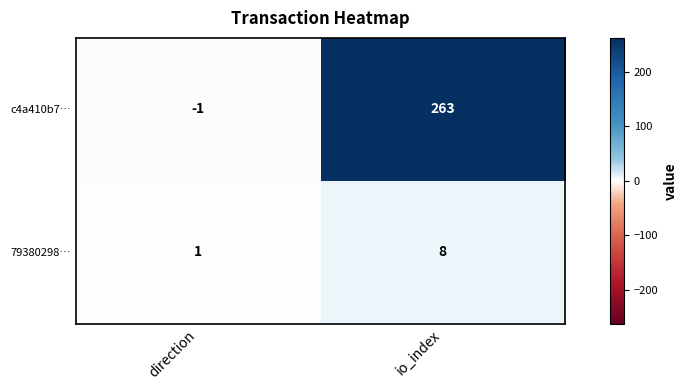

What is the sum of all 79380298… values?

9